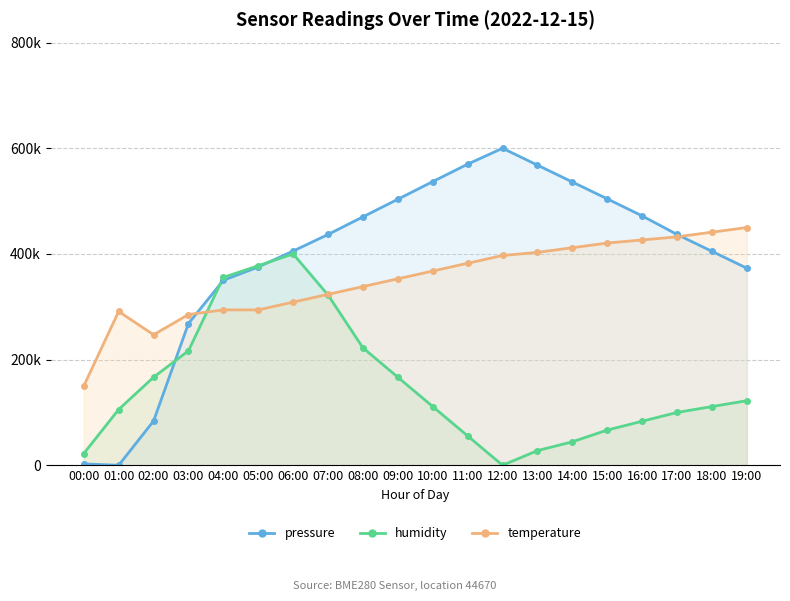

Where is the first local maximum for pressure?

12:00